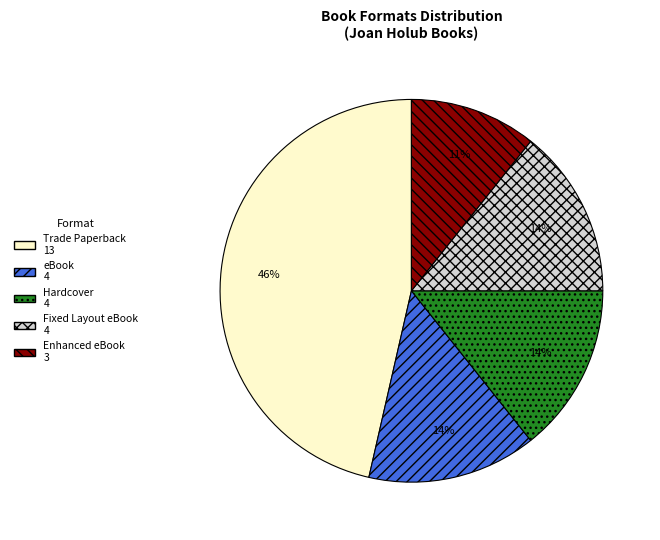

To the nearest percent, what is the average slice percentage?

20%